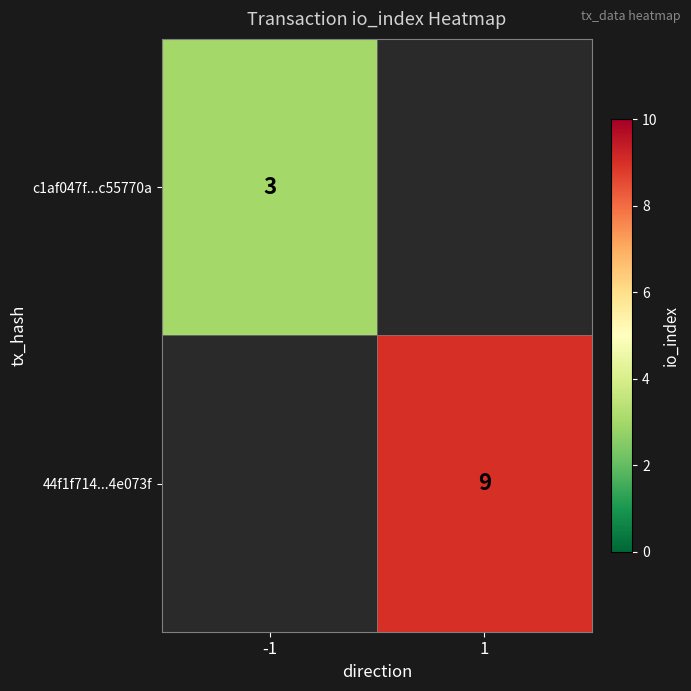

The value of c1af047f...c55770a at -1 is 1. True or false?

False